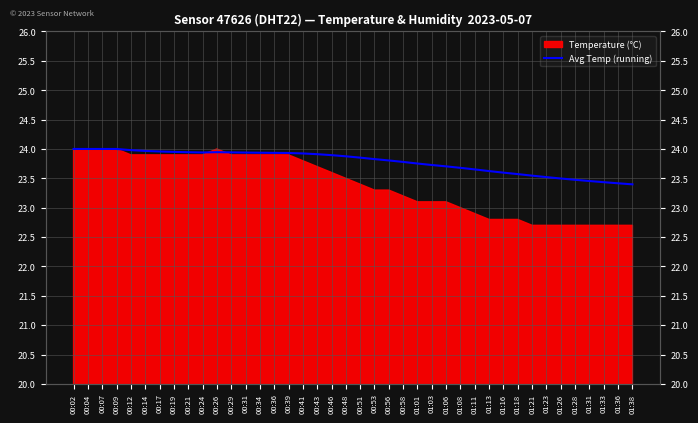

List the labels in order of value, largest first.

00:02, 00:04, 00:07, 00:09, 00:12, 00:14, 00:17, 00:19, 00:26, 00:21, 00:29, 00:24, 00:31, 00:34, 00:36, 00:39, 00:41, 00:43, 00:46, 00:48, 00:51, 00:53, 00:56, 00:58, 01:01, 01:03, 01:06, 01:08, 01:11, 01:13, 01:16, 01:18, 01:21, 01:23, 01:26, 01:28, 01:31, 01:33, 01:36, 01:38